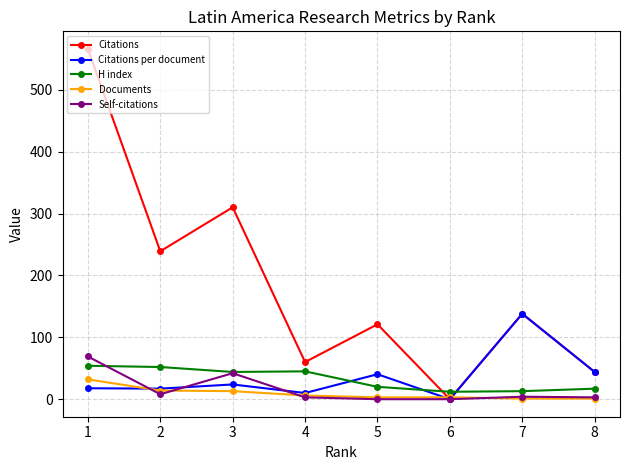

Is it true that Self-citations equals 69.0 at 1?

True